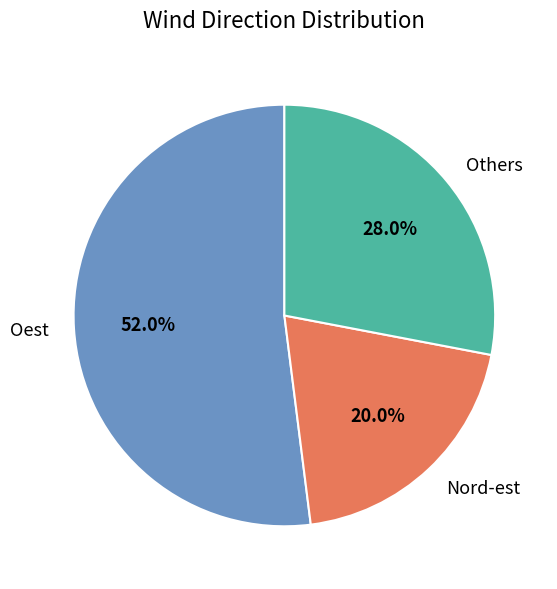

Which has a higher value, Nord-est or Oest?

Oest